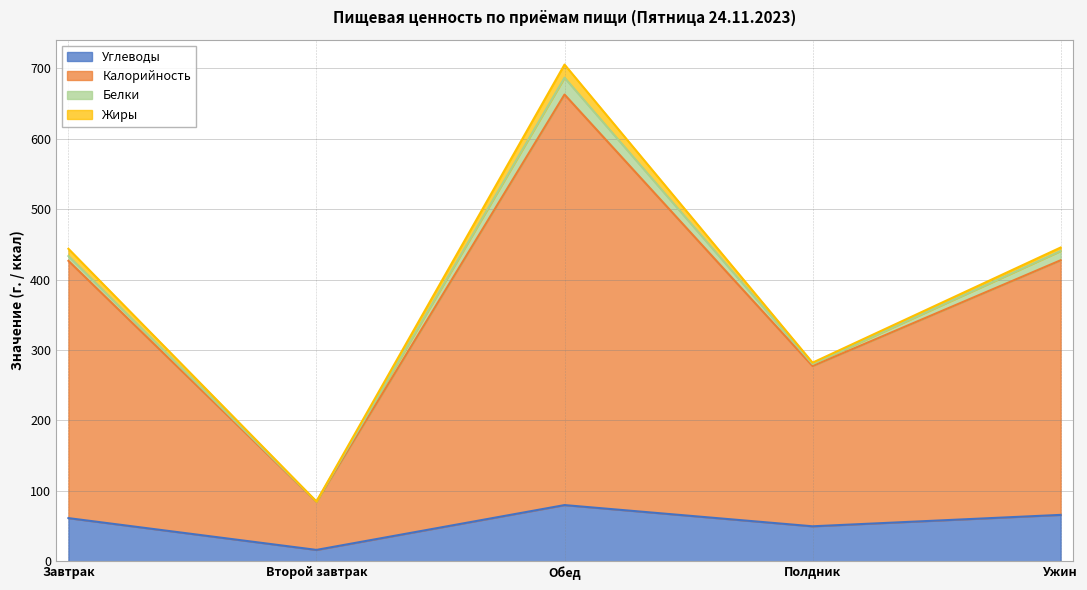

Is the value of Углеводы at Завтрак greater than the value of Калорийность at Обед?

No